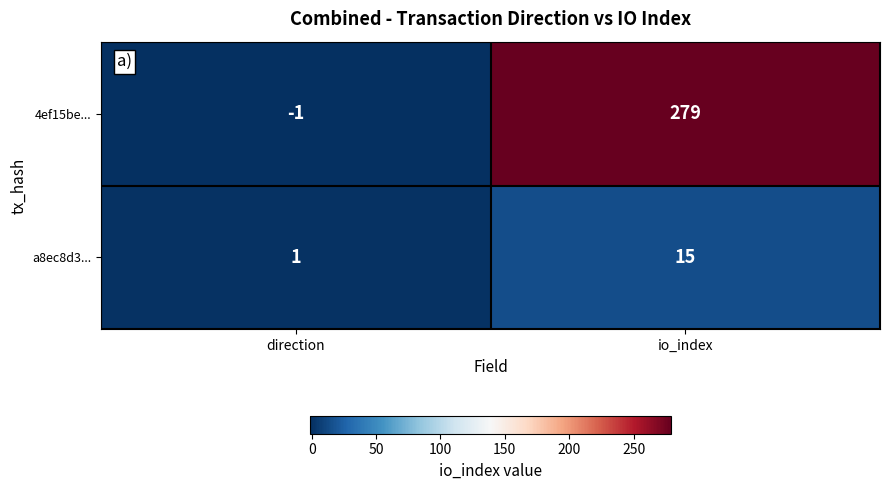

At io_index, list the series in order from largest to smallest.

4ef15be..., a8ec8d3...